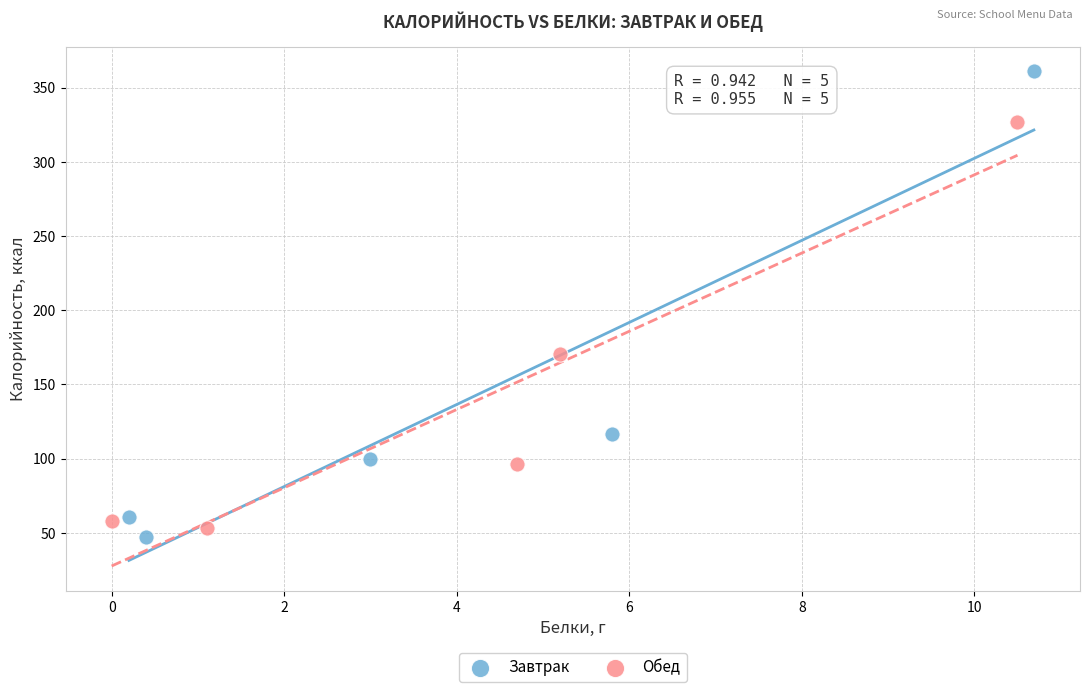

Which series has the widest spread of Y values?

Завтрак